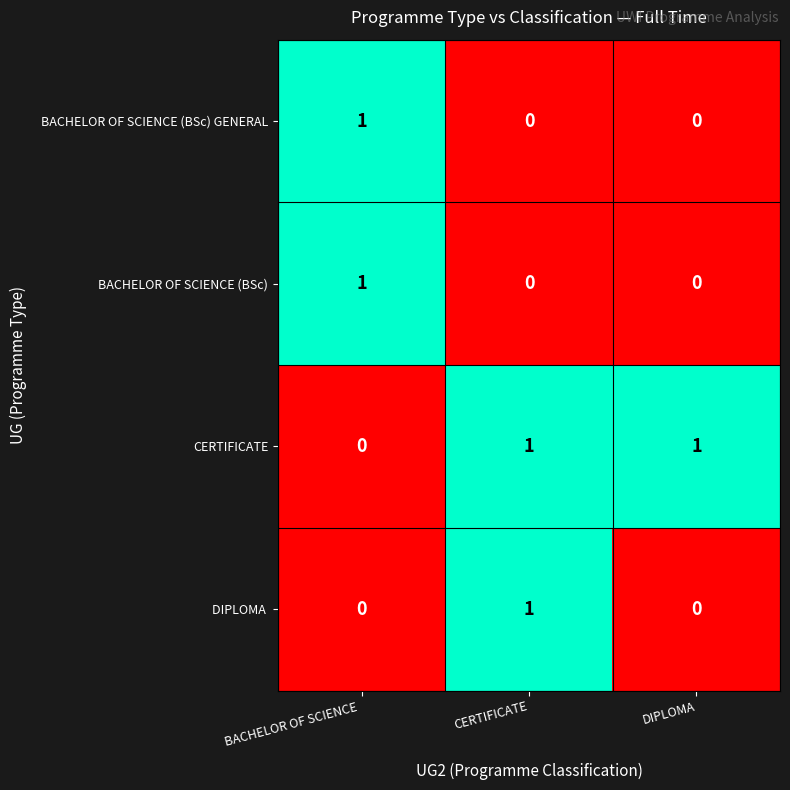

Which series has the largest total across all categories?

CERTIFICATE